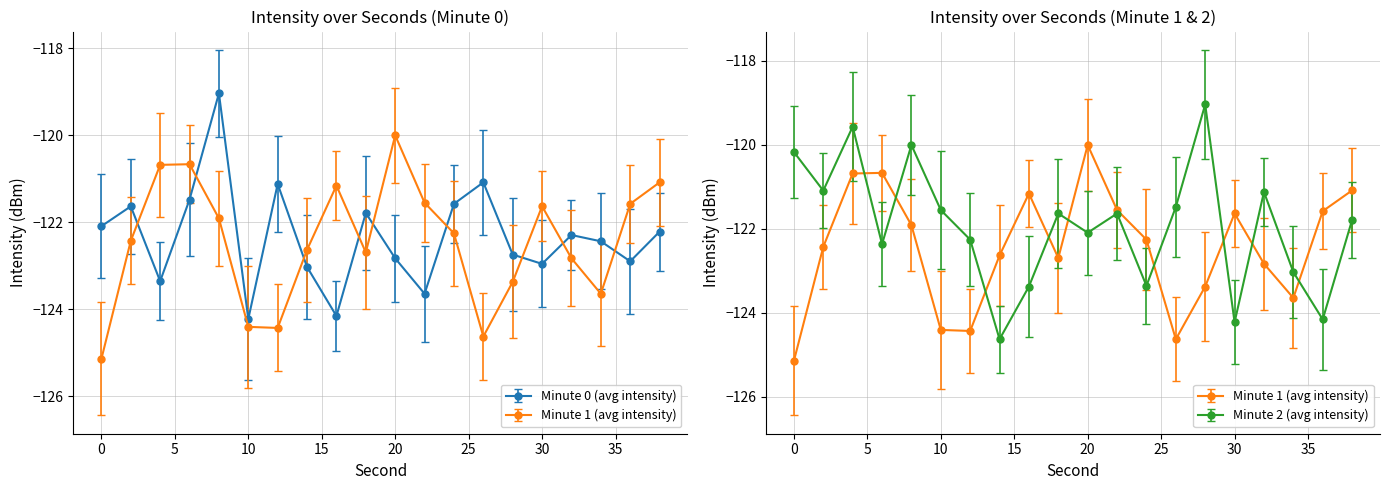

Where is the first local maximum for Minute 0 (avg intensity)?

2